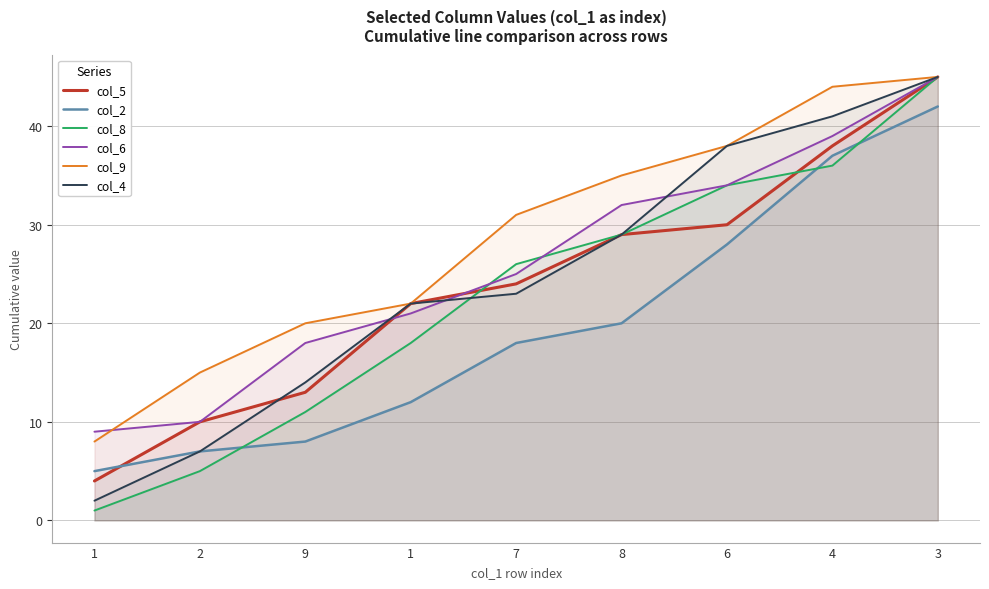

Which category has the lowest value in the col_6 series?

1